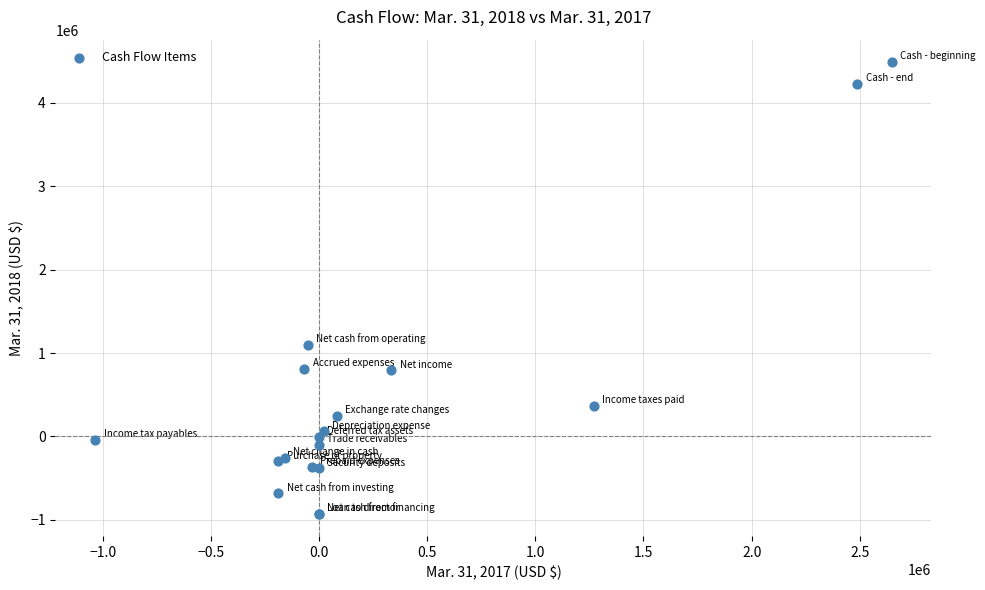

What Y value in the scatter plot is closest to 1780385?

1099897